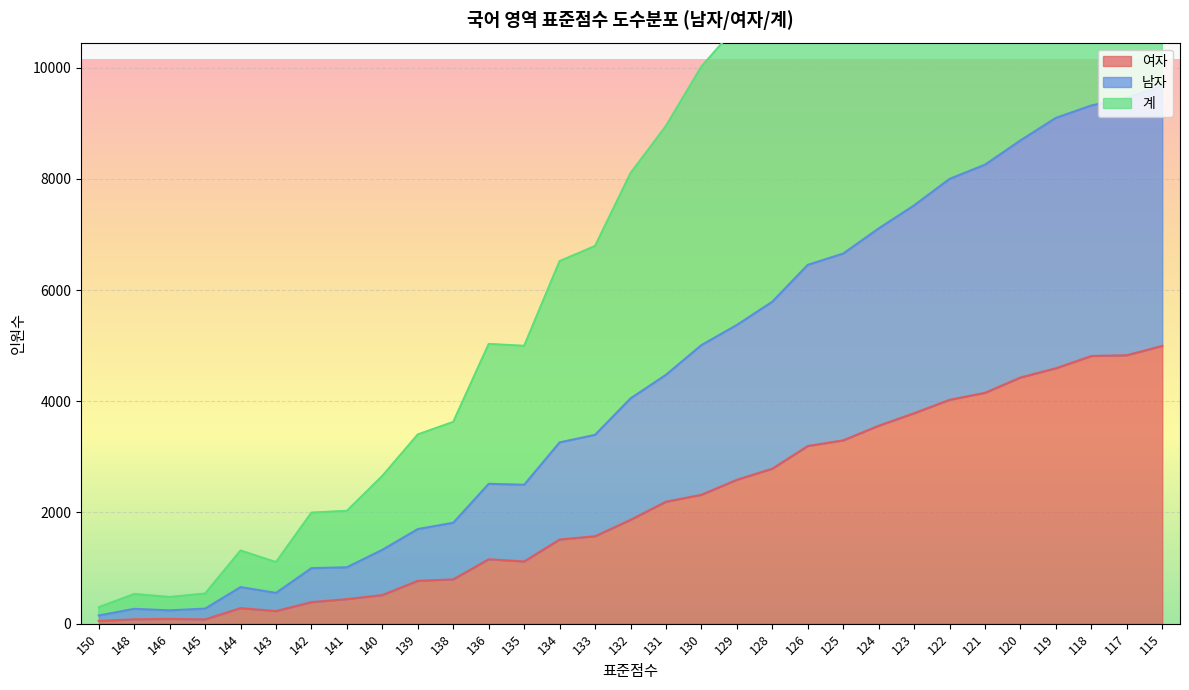

What is the sum of the 여자 values at 132 and 123?

5654